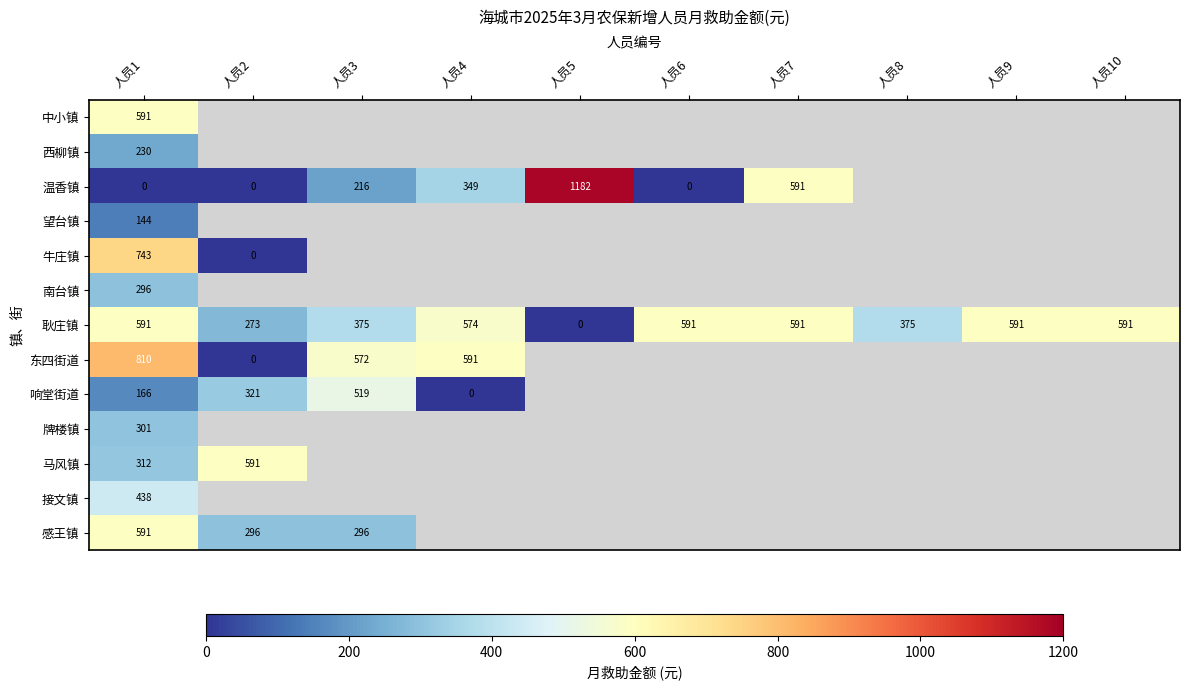

The 温香镇 series shows 663.1 at 人员5. True or false?

False